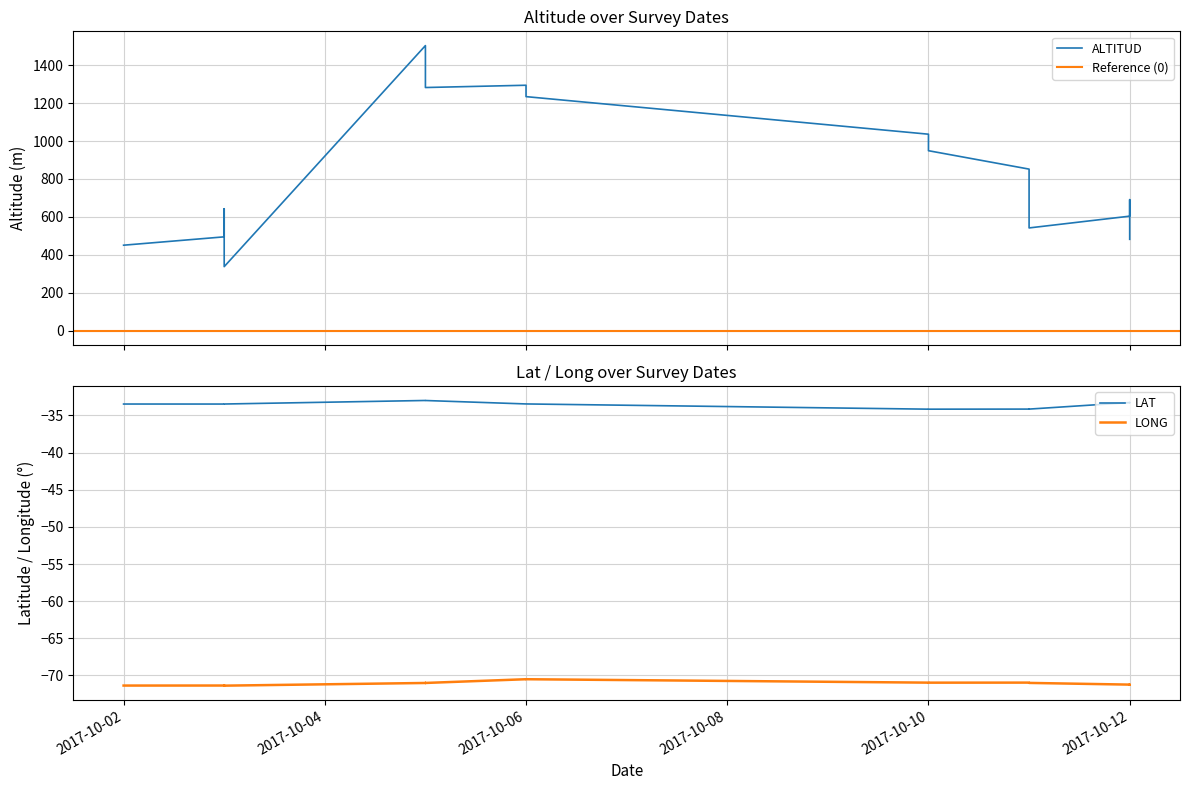

Between 2017-10-05 and 2017-10-10, which series saw the biggest shift?

ALTITUD